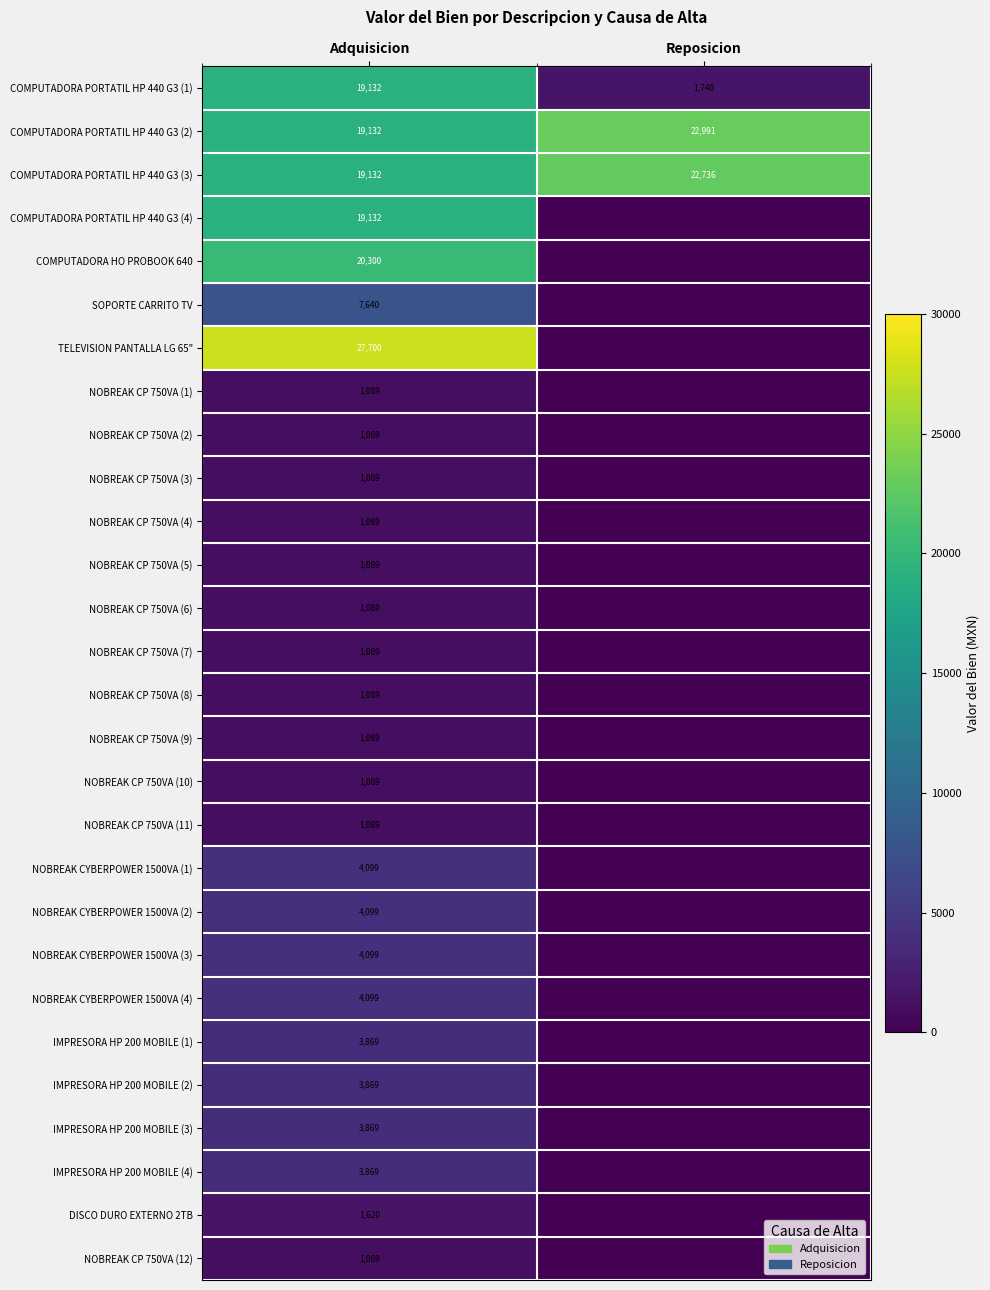

What is the total value across all series at Adquisicion?

178728